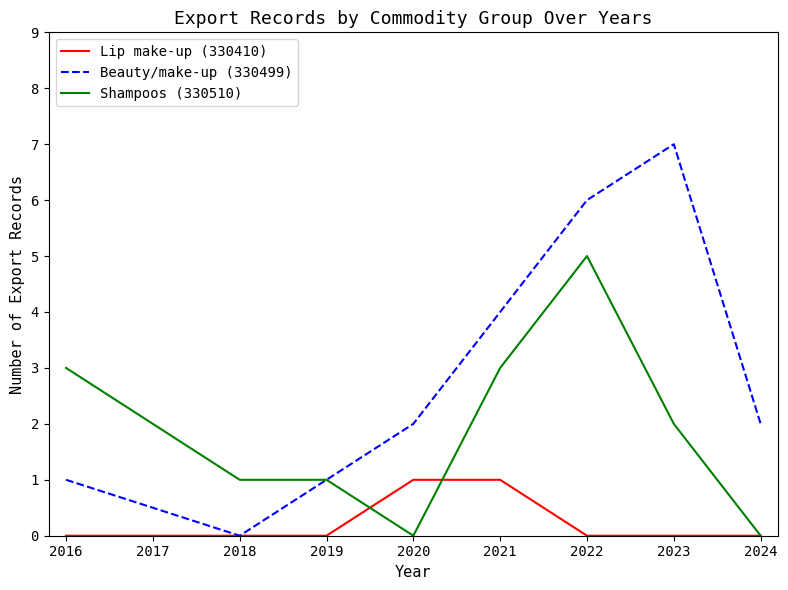

What is the spread (max minus min) of values at 2021?

3